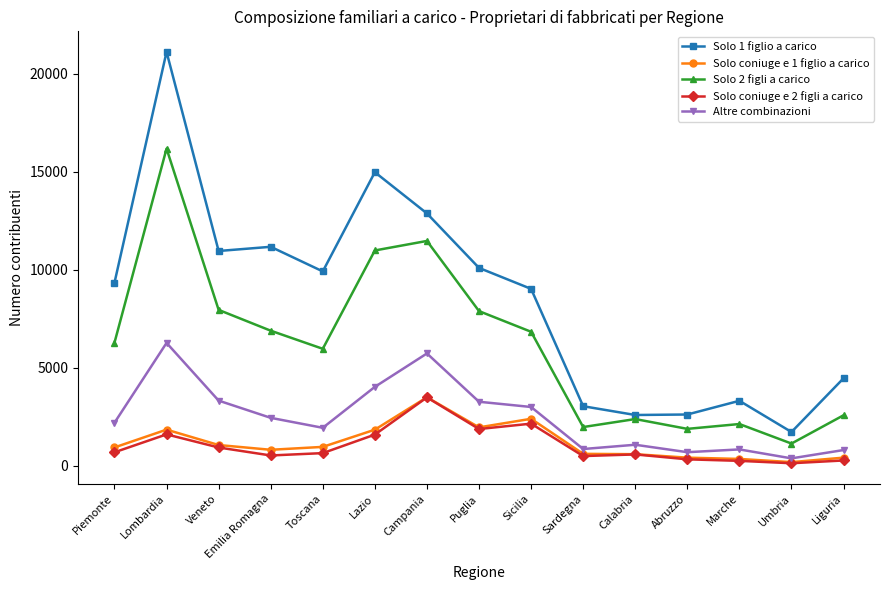

At which category is the sum across all series the highest?

Lombardia